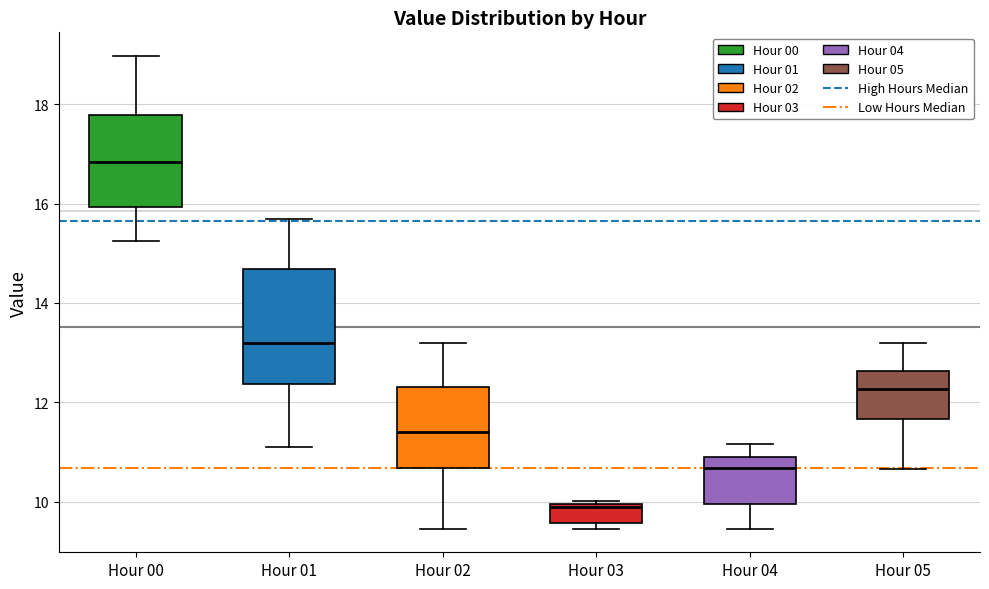

Reading left to right, transcribe this box plot: for each box, give where its median line is, the range the box spans, and where its two whiskers end, as read against the y-axis. The values are not printed on the chart, so give them approximately, as read against the axis.

Hour 00: median 16.8, box 16.0 to 17.8, whiskers 15.2 to 19.0
Hour 01: median 13.2, box 12.4 to 14.6, whiskers 11.2 to 15.6
Hour 02: median 11.4, box 10.6 to 12.4, whiskers 9.4 to 13.2
Hour 03: median 9.8, box 9.6 to 10.0, whiskers 9.4 to 10.0 (just above the box's upper edge)
Hour 04: median 10.6, box 10.0 to 10.8, whiskers 9.4 to 11.2
Hour 05: median 12.2, box 11.6 to 12.6, whiskers 10.6 to 13.2